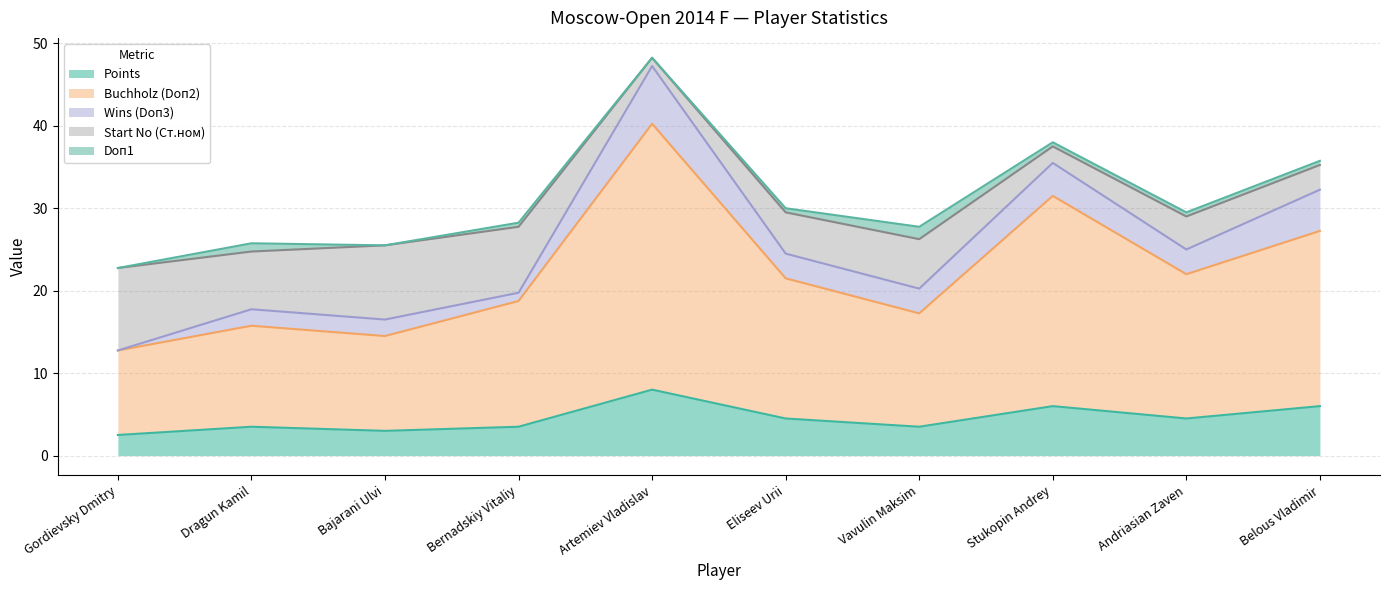

What is the sum of the Points values at Eliseev Urii and Stukopin Andrey?

10.5